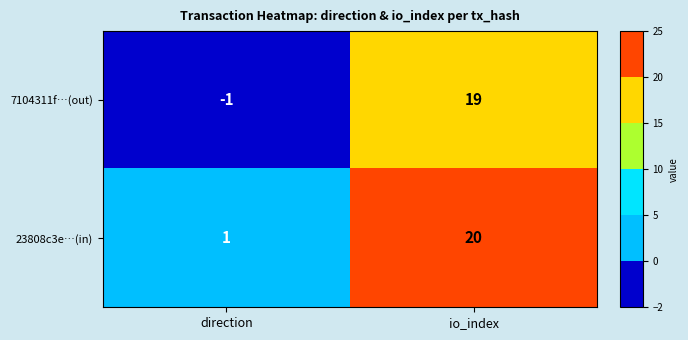

Reading right to left, list all the values displayed in this chart.

7104311f…(out): 19	-1
23808c3e…(in): 20	1